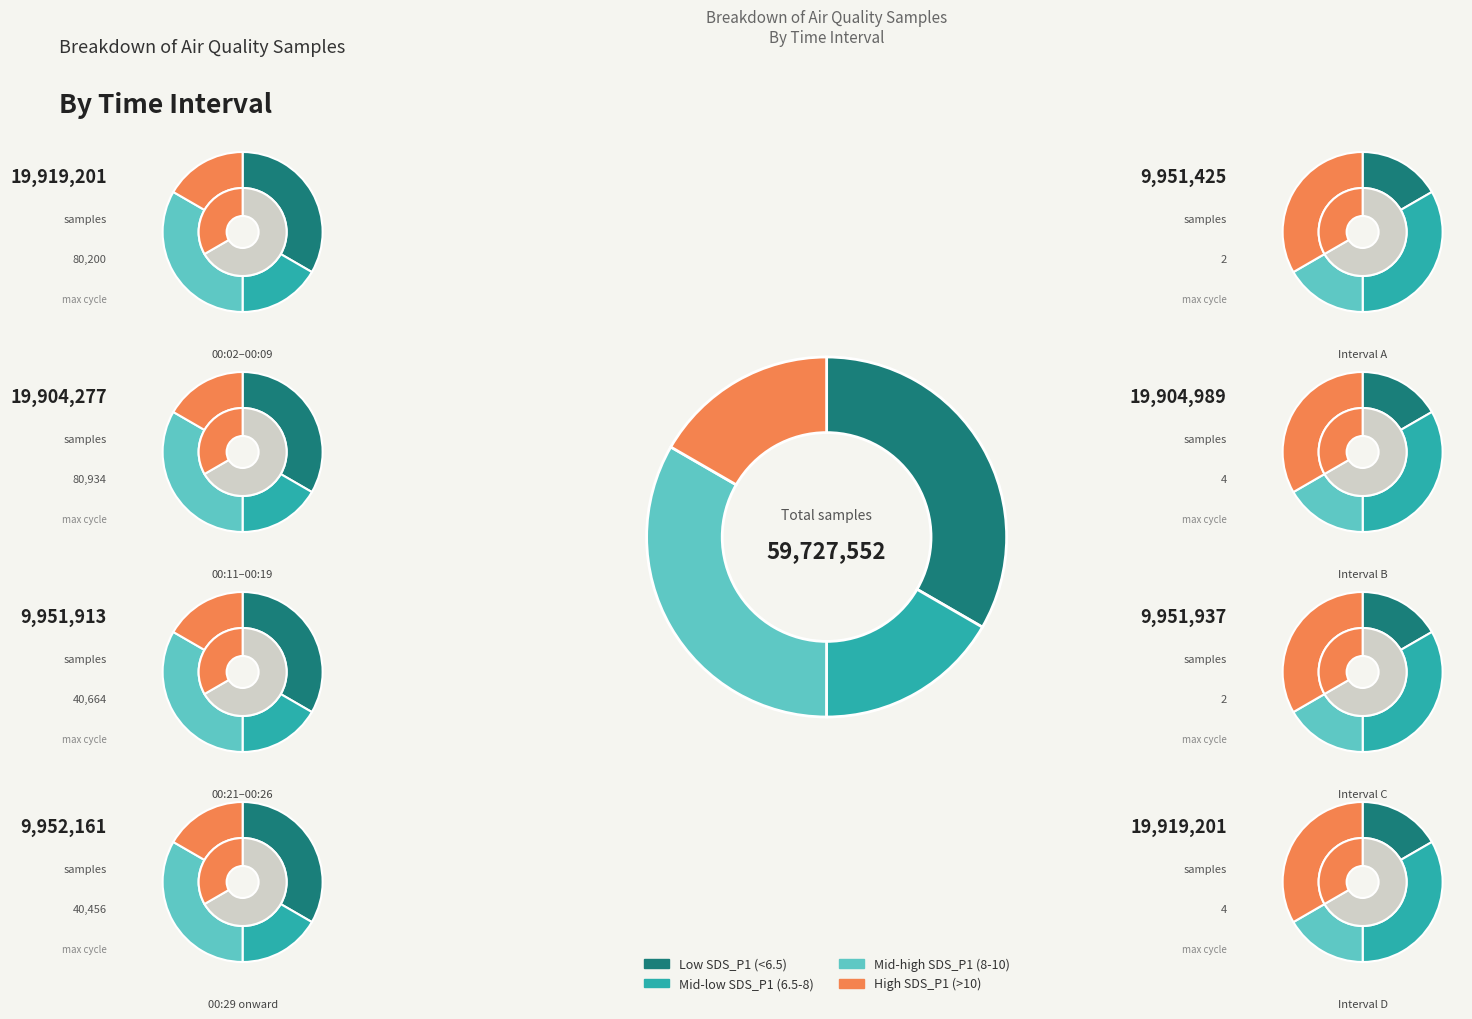

Approximately how many times larger is the value at 00:02 compared to 00:16?

1.0